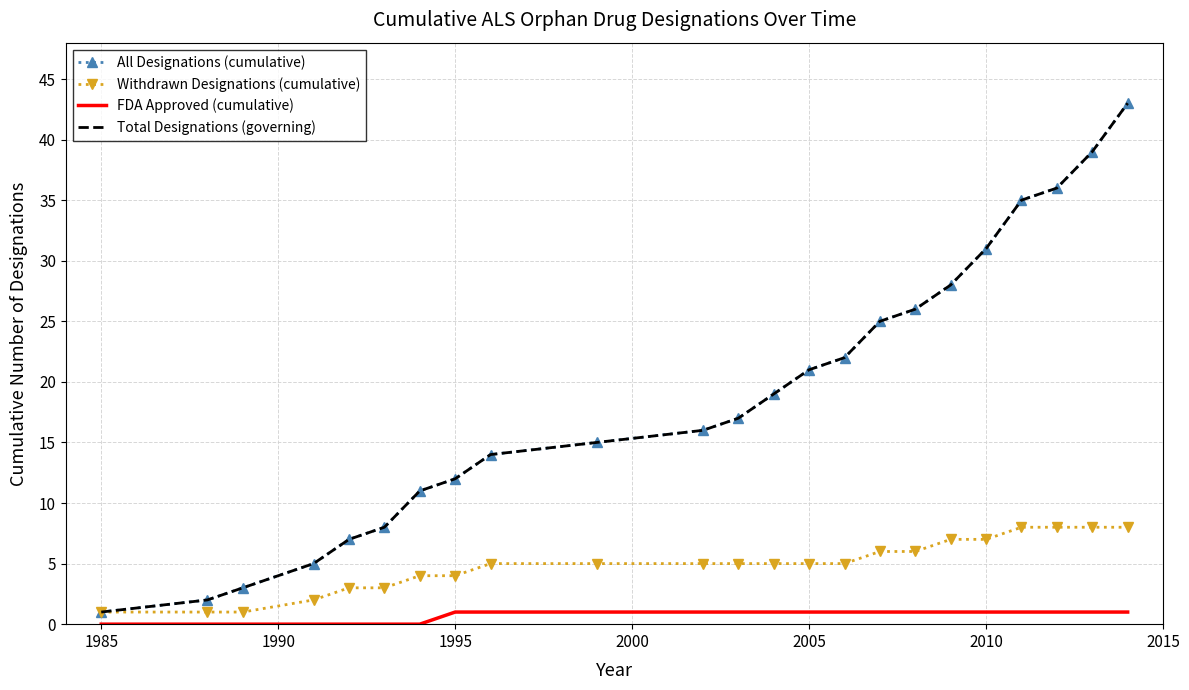

True or false: Withdrawn Designations (cumulative) and FDA Approved (cumulative) intersect in this chart.

False